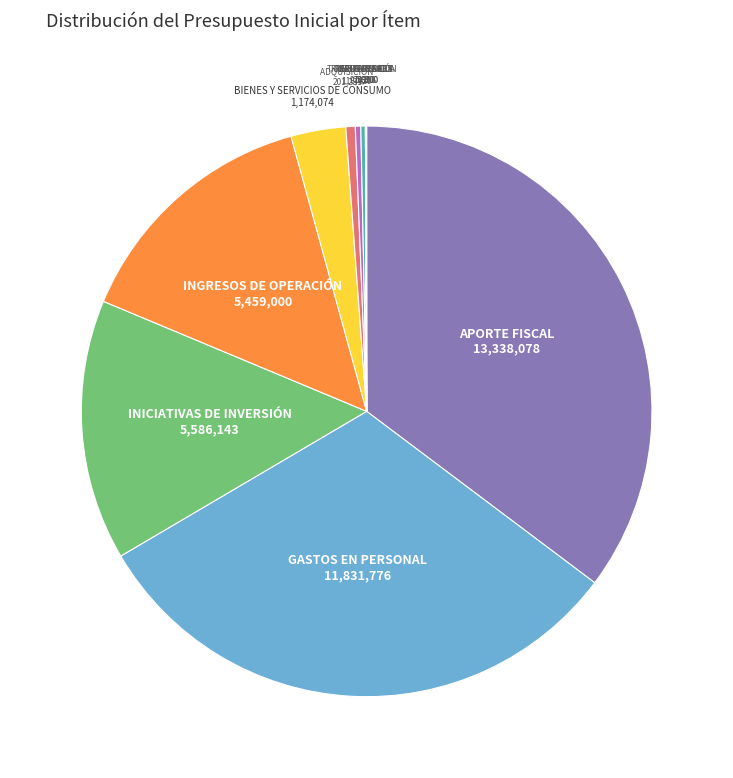

Is there any slice that represents more than half of the pie?

No